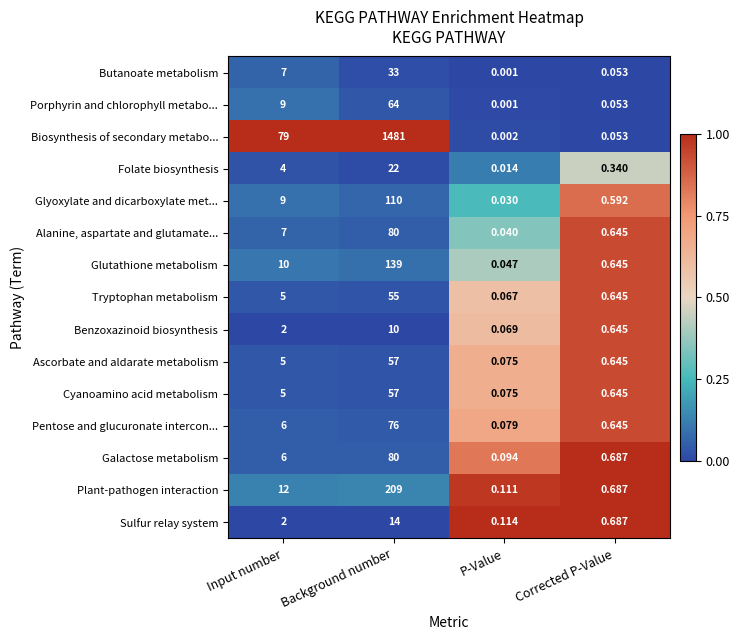

Which label corresponds to the largest value in the chart?

Background number